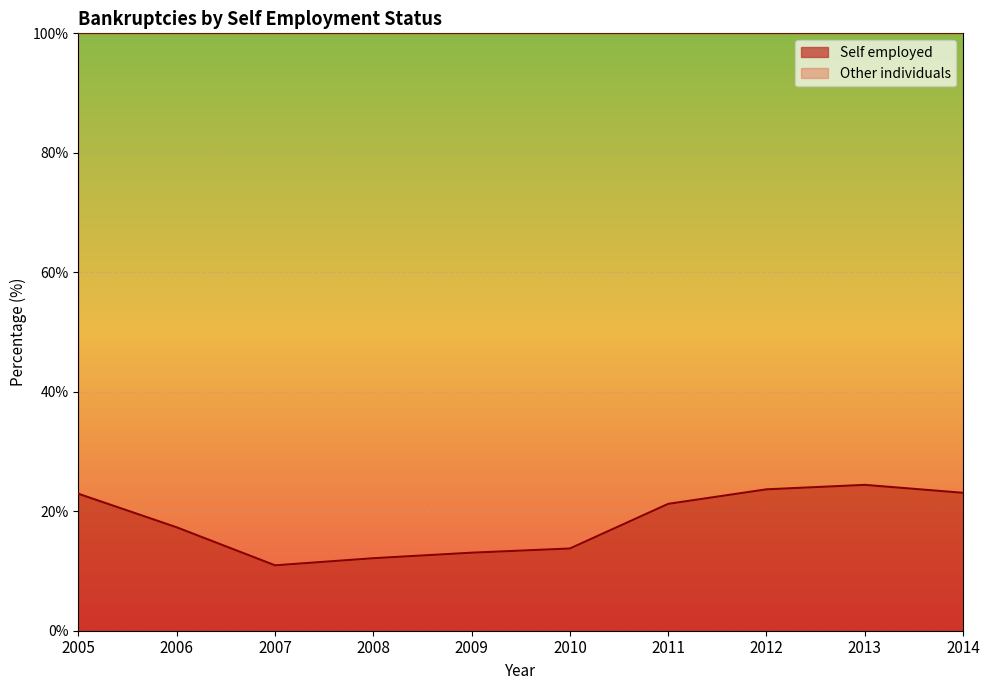

Which label corresponds to the smallest value in the chart?

2007